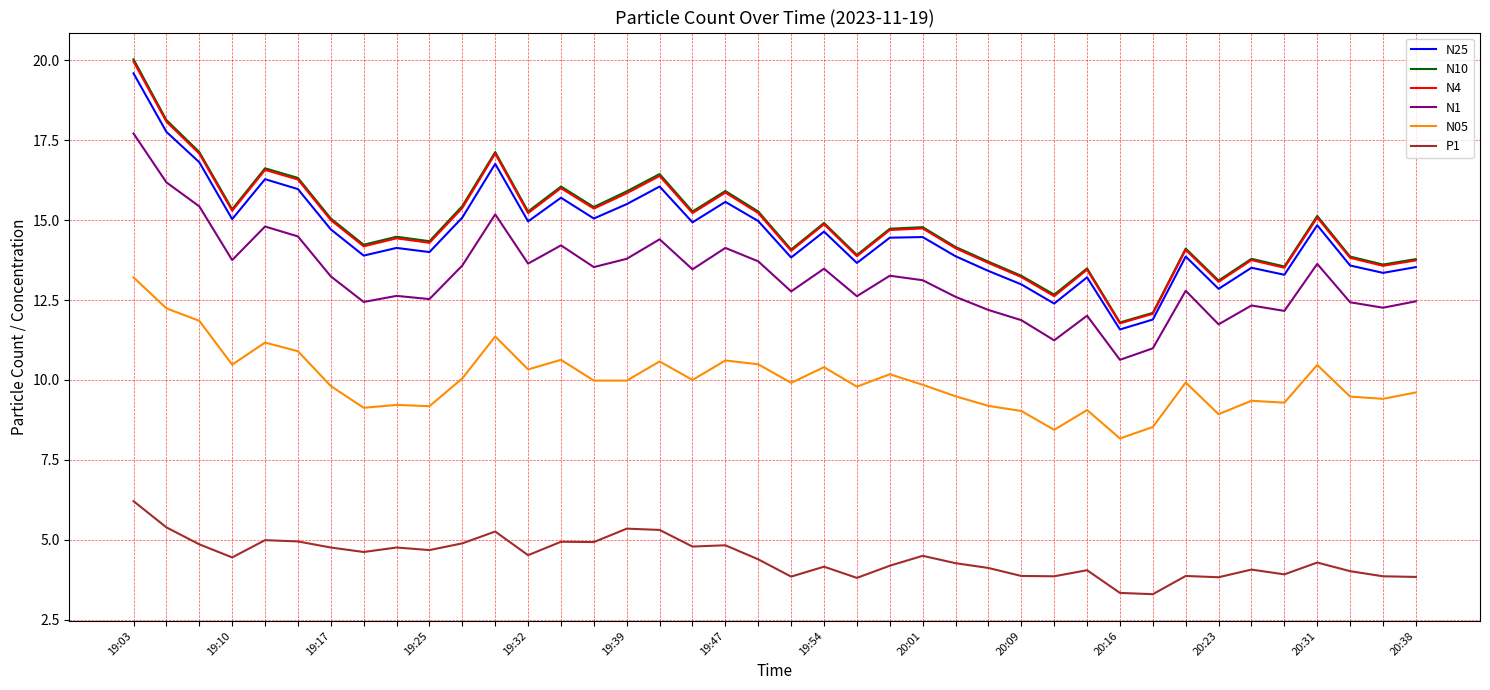

What is the highest value of the N05 series?

13.2